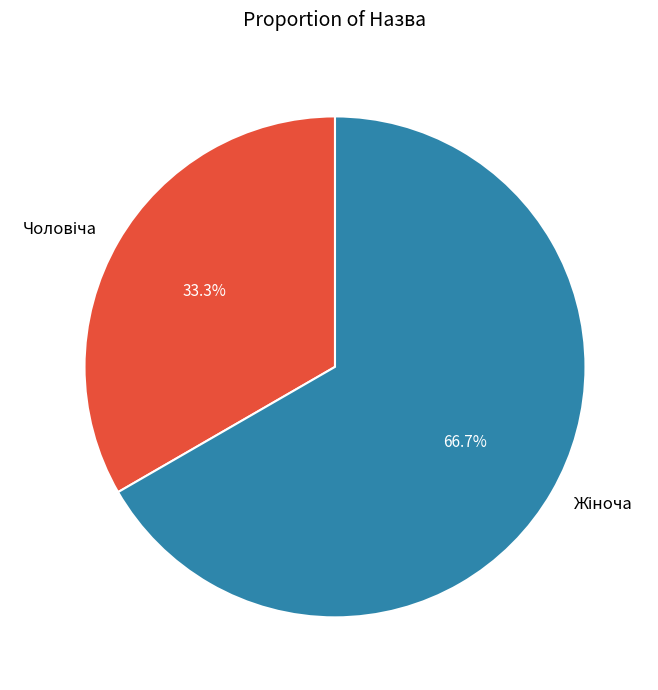

How many slices are in this pie chart?

2